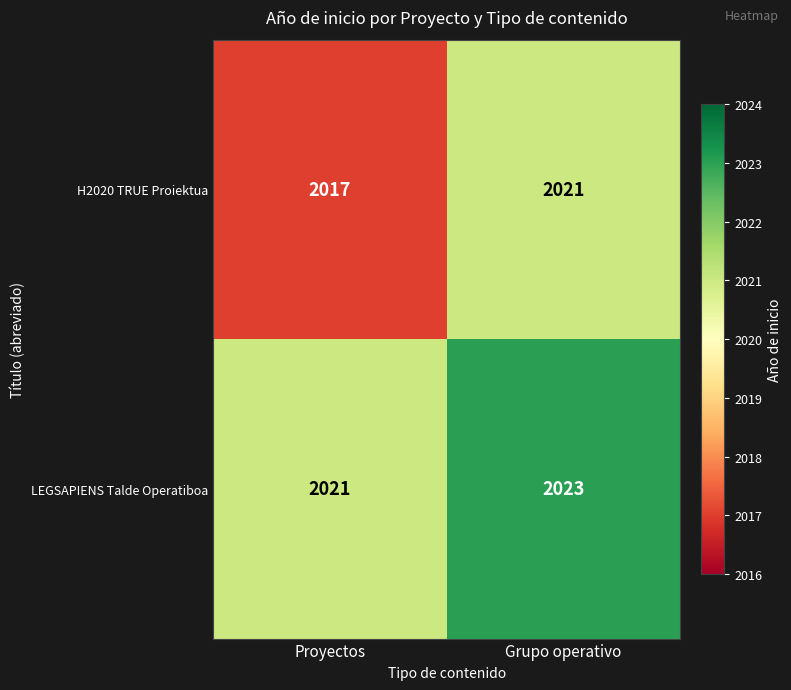

What is the spread (max minus min) of values at Proyectos?

4